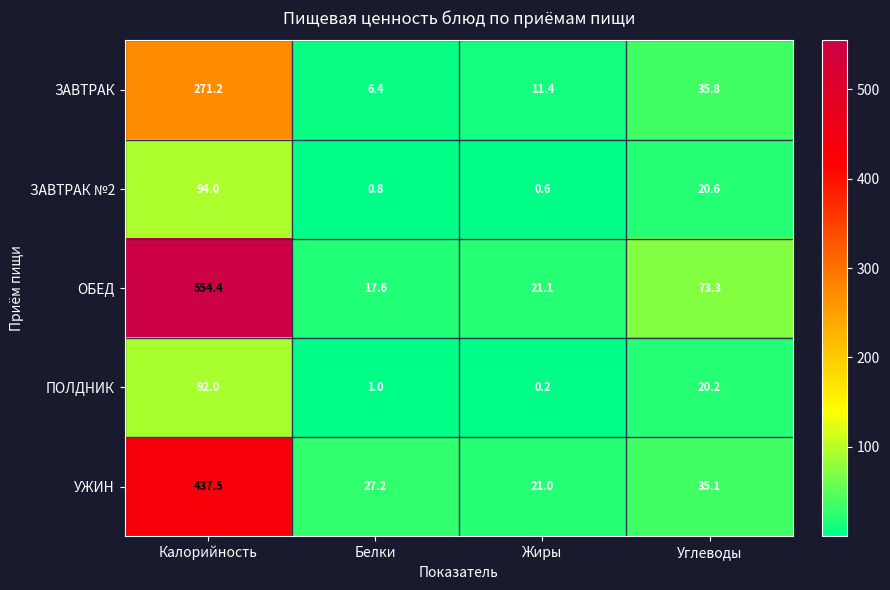

What is the greatest value displayed?

554.4